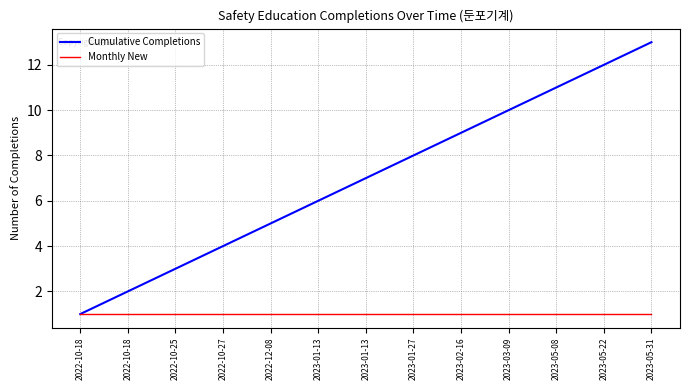

Rank the series at 2022-10-18 from lowest to highest value.

Cumulative Completions, Monthly New